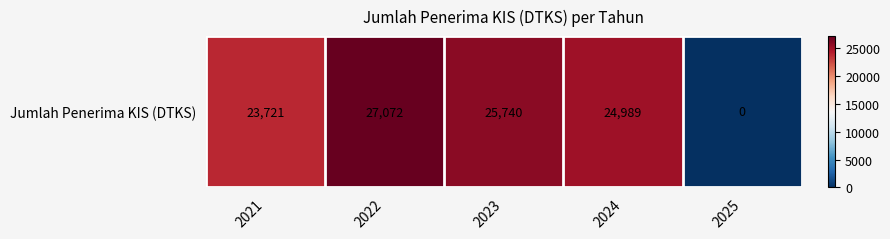

Reading right to left, transcribe all the data shown in this chart.

0	24989	25740	27072	23721